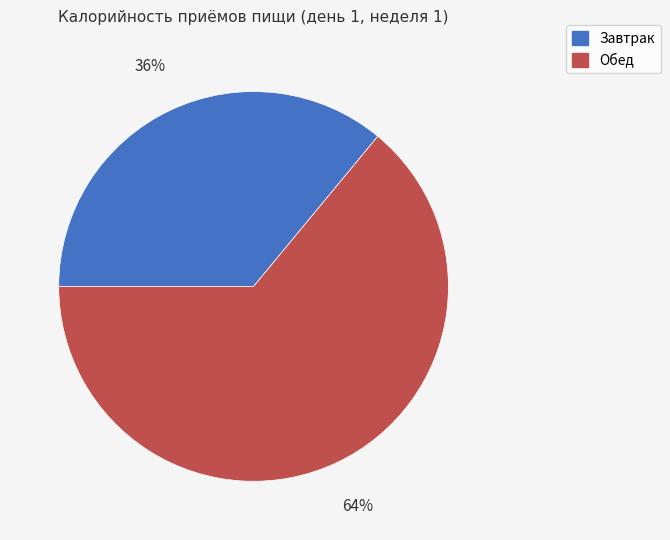

Is the sum of Обед and Завтрак greater than half?

Yes